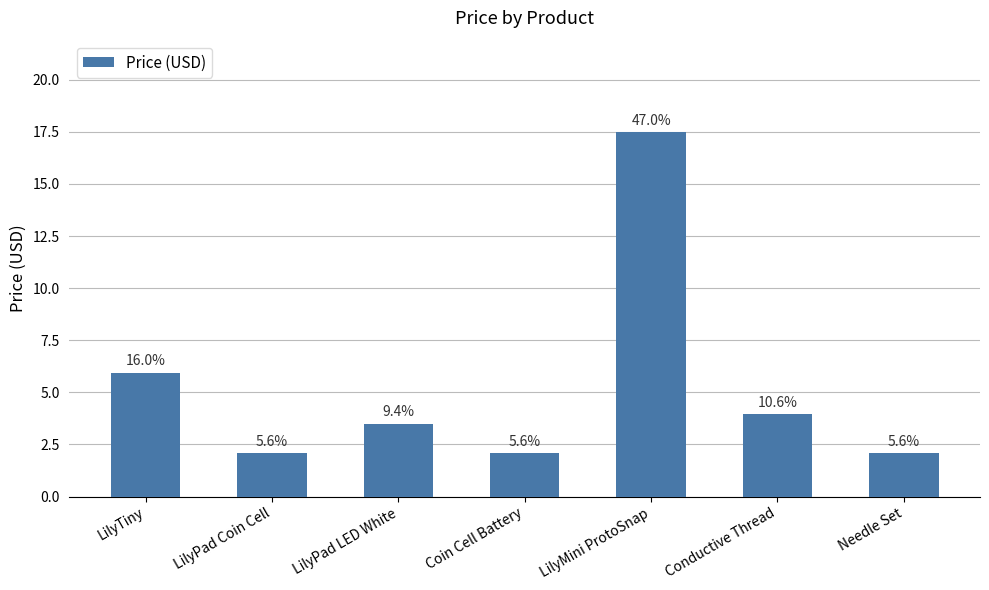

Is it true that the value at LilyMini ProtoSnap is 4.4?

False